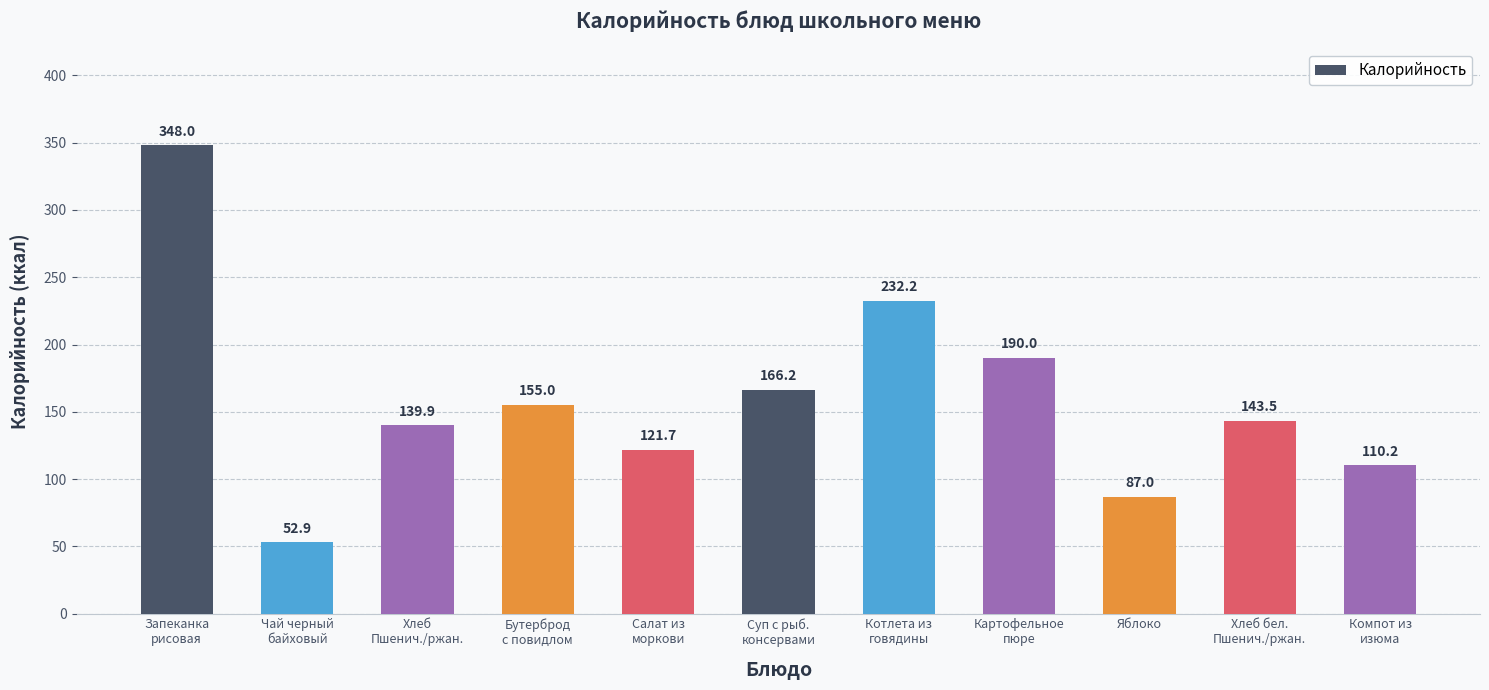

Where does the data first go above 143?

Запеканка
рисовая